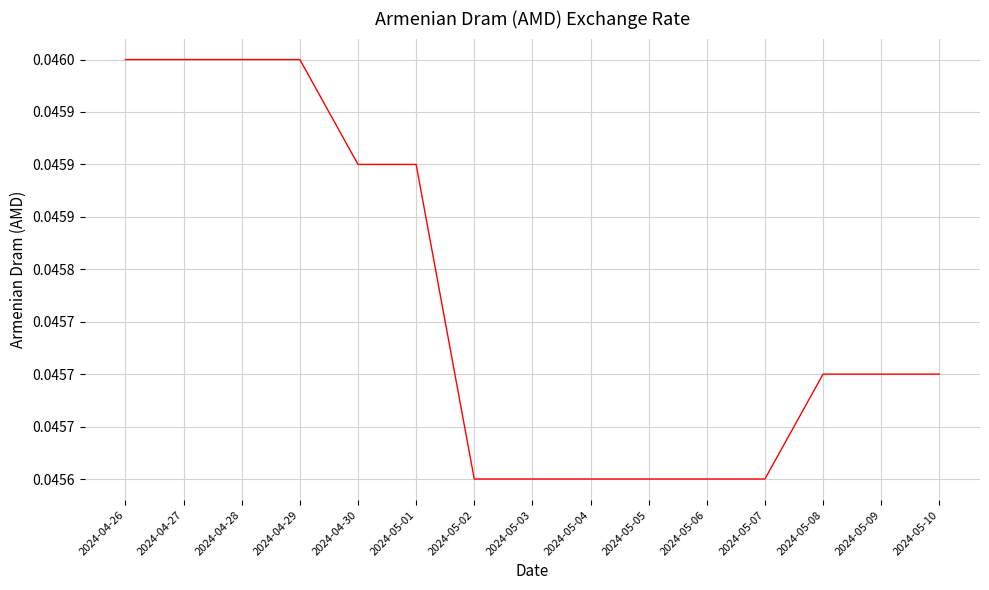

Is it true that the value at 2024-04-28 is 0.0?

True